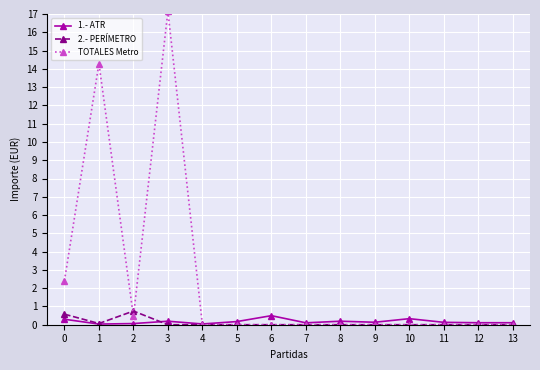

Which series changed the most between 1 and 9?

TOTALES Metro